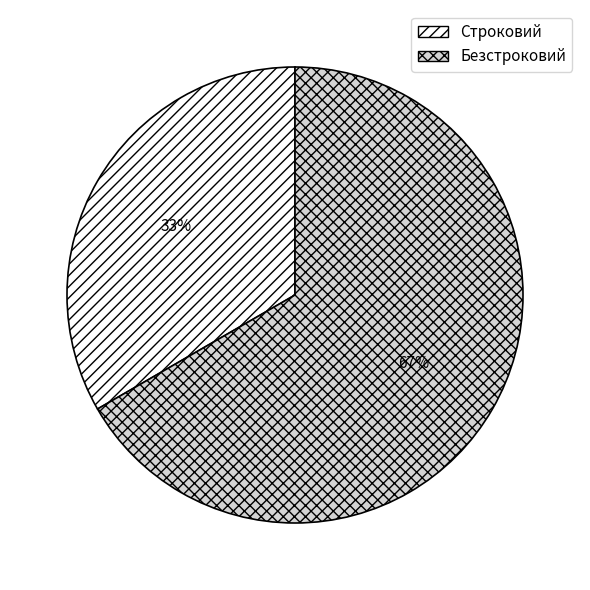

What is the ratio of the value at Строковий to the value at Безстроковий?

0.5